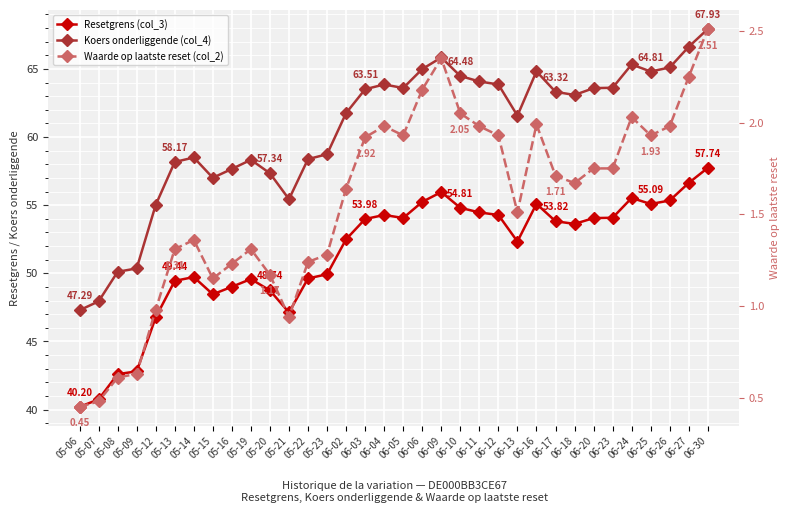

Between 05-23 and 06-16, which is larger?

06-16